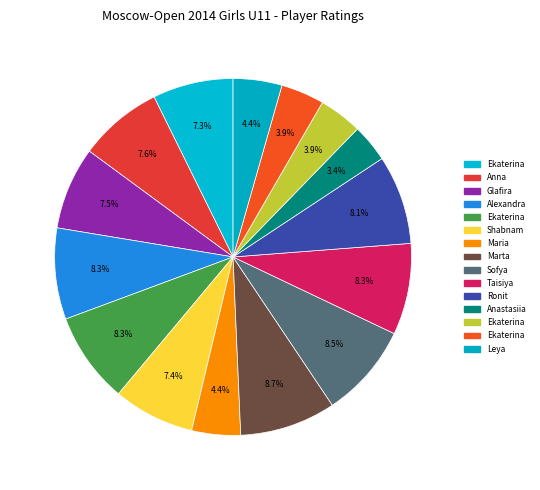

Rank the categories by value from lowest to highest.

Andreeva Anastasiia, Vorobyova Ekaterina, Zavgorodneva Ekaterina, Girshgorn Maria, Garifullina Leya, Granovskaya Ekaterina, Feyzullayeva Shabnam, Usacheva Glafira, Podgornova Anna, Levitan Ronit, Levicheva Ekaterina, Afanasieva Alexandra, Tereshechkina Taisiya, Smagina Sofya, Voskresenskaya Marta